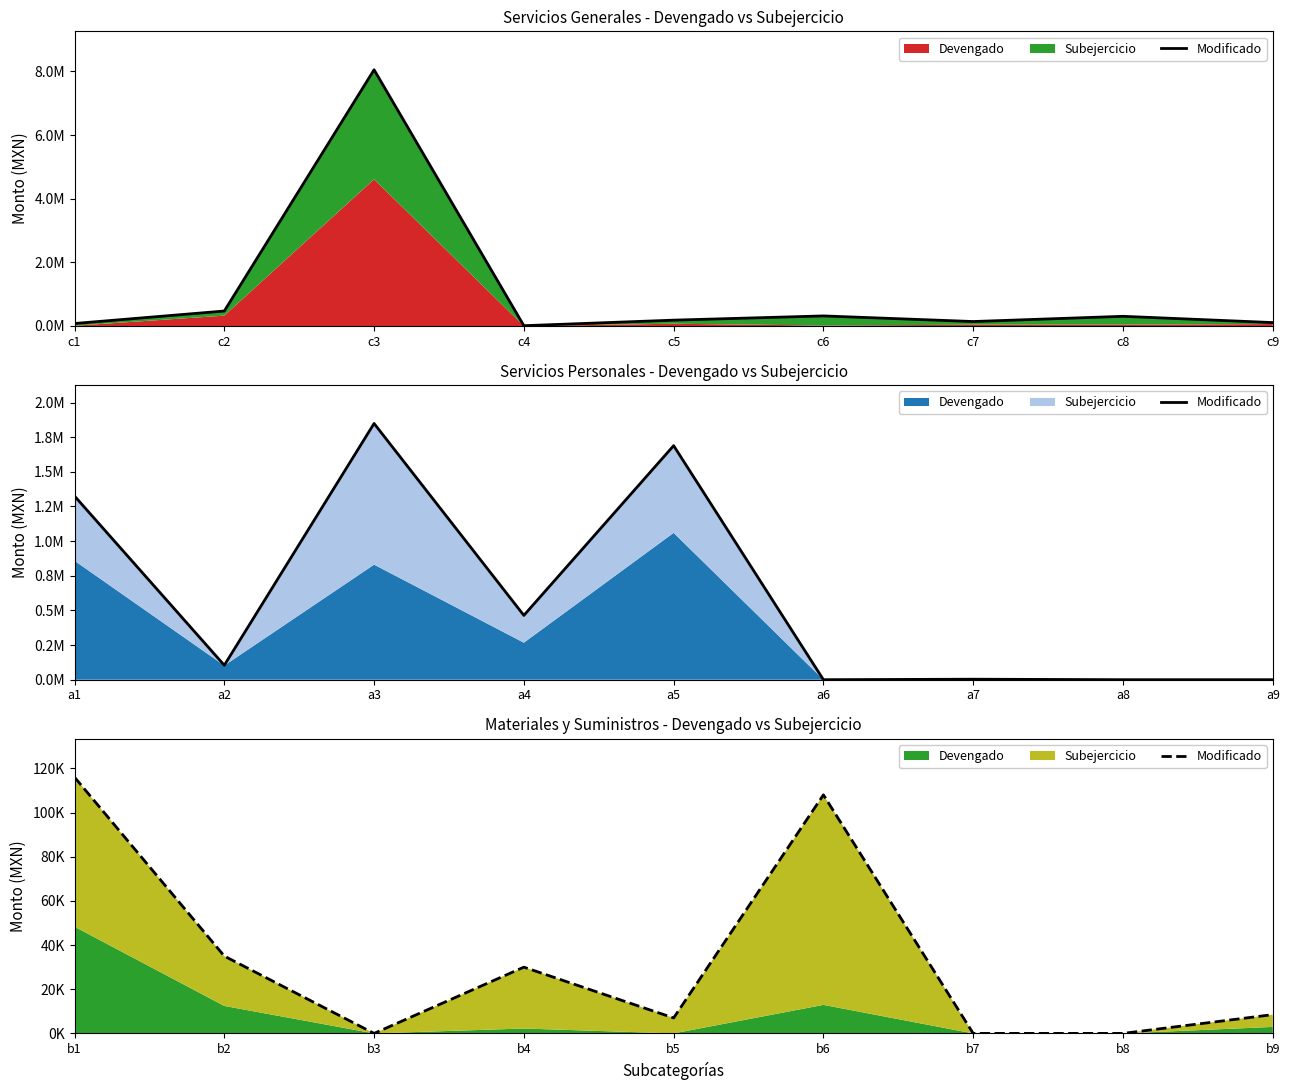

The value at b6 is 170719. True or false?

False